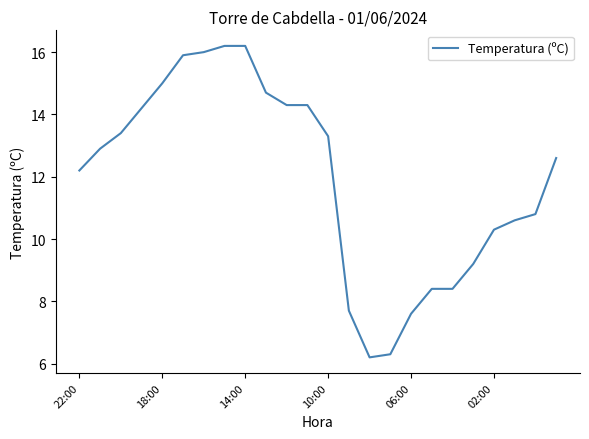

What is the maximum value shown in the chart?

16.2